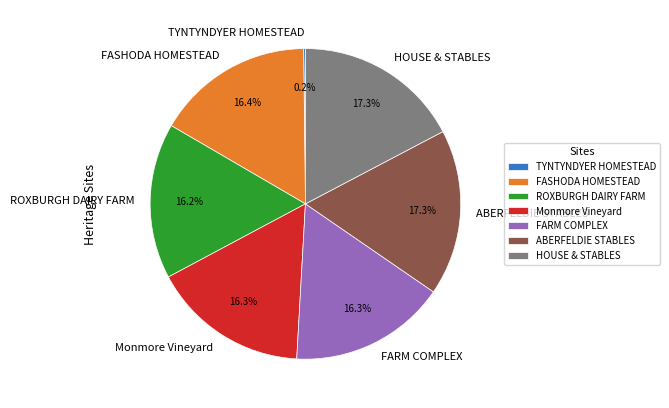

True or false: HOUSE & STABLES accounts for 17% of the total.

True